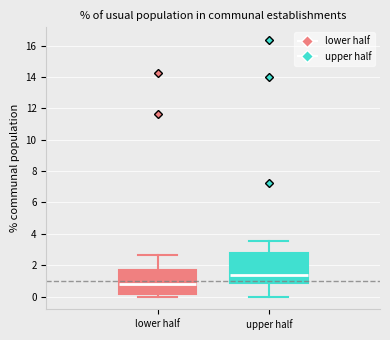

Where is the lower edge of the box for lower half on the y-axis? The values are not printed on the chart, so give them approximately, as read against the axis.

0.2